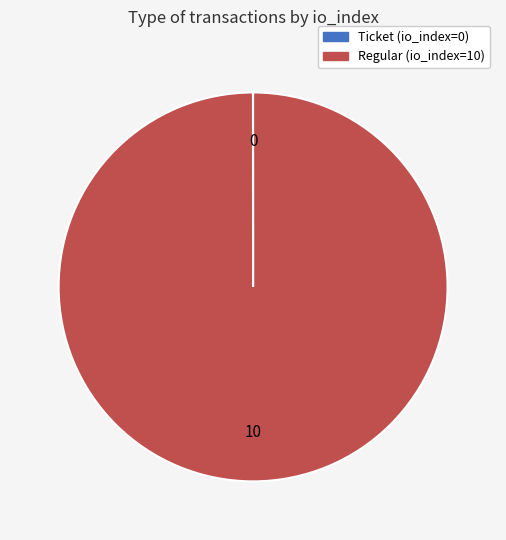

Which slice is the largest?

Regular (io_index=10)